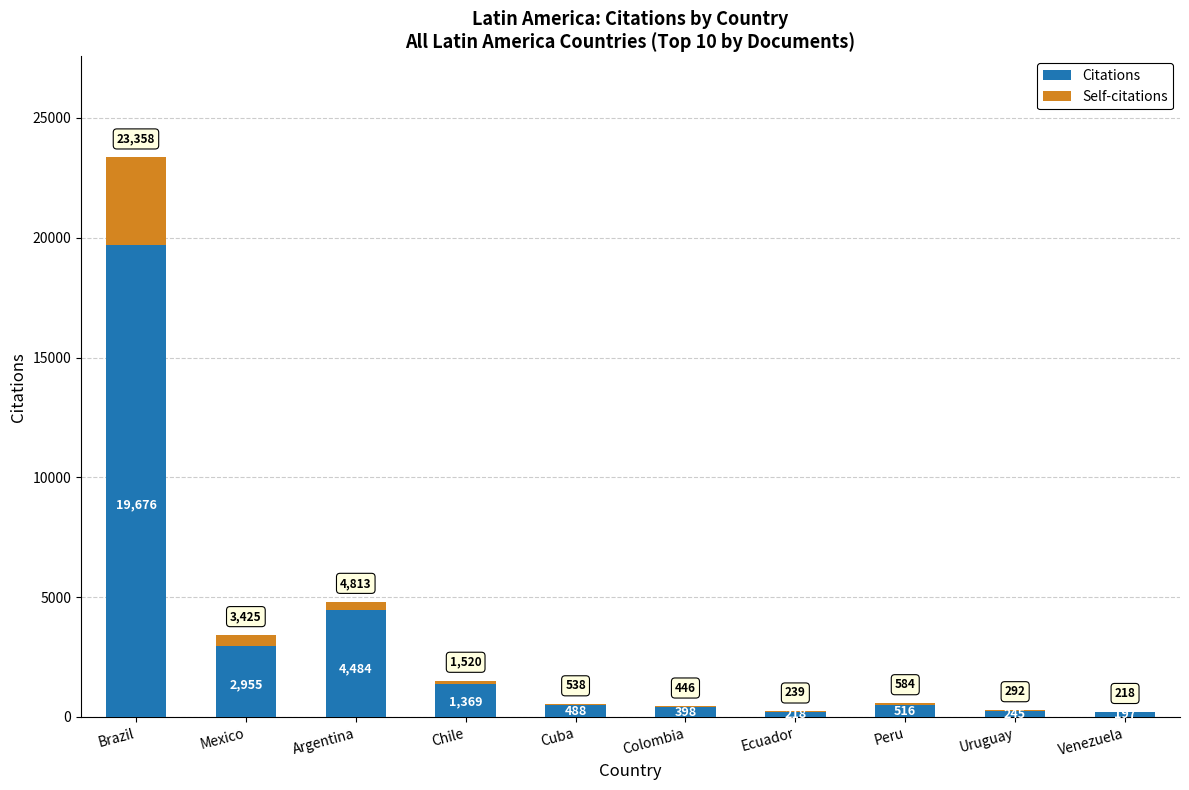

What is the highest value of the Citations series?

19676